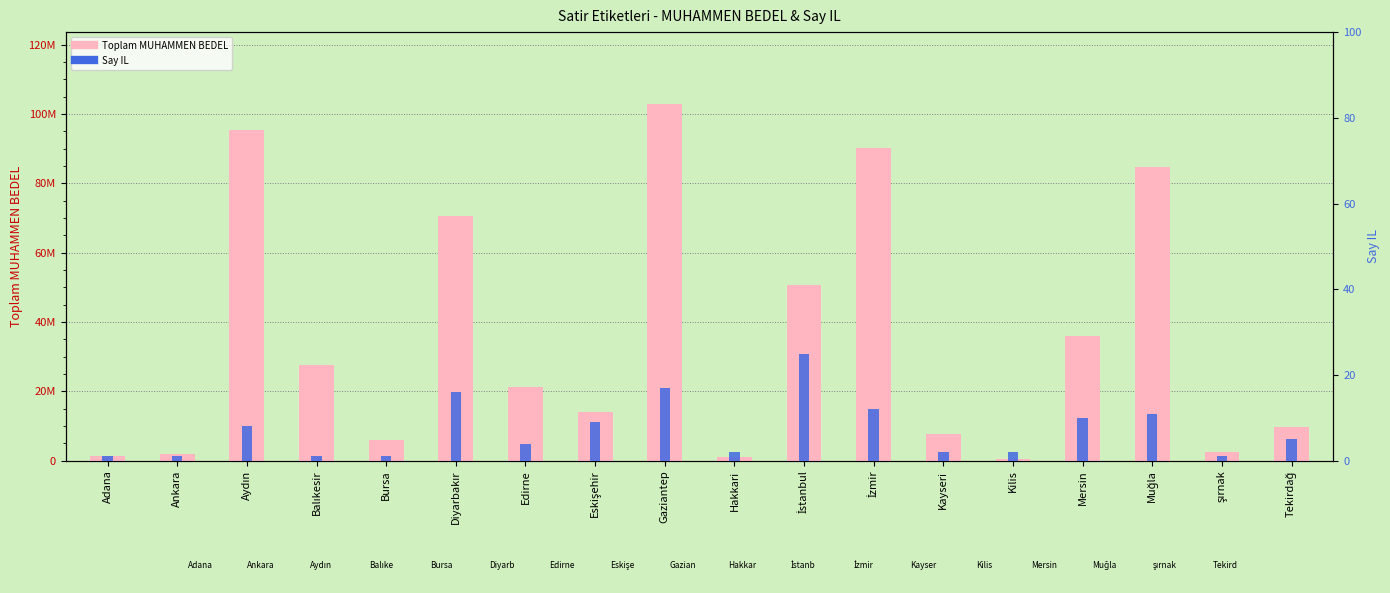

Is the value of Toplam MUHAMMEN BEDEL at Muğla greater than the value of Say IL at Diyarbakır?

Yes